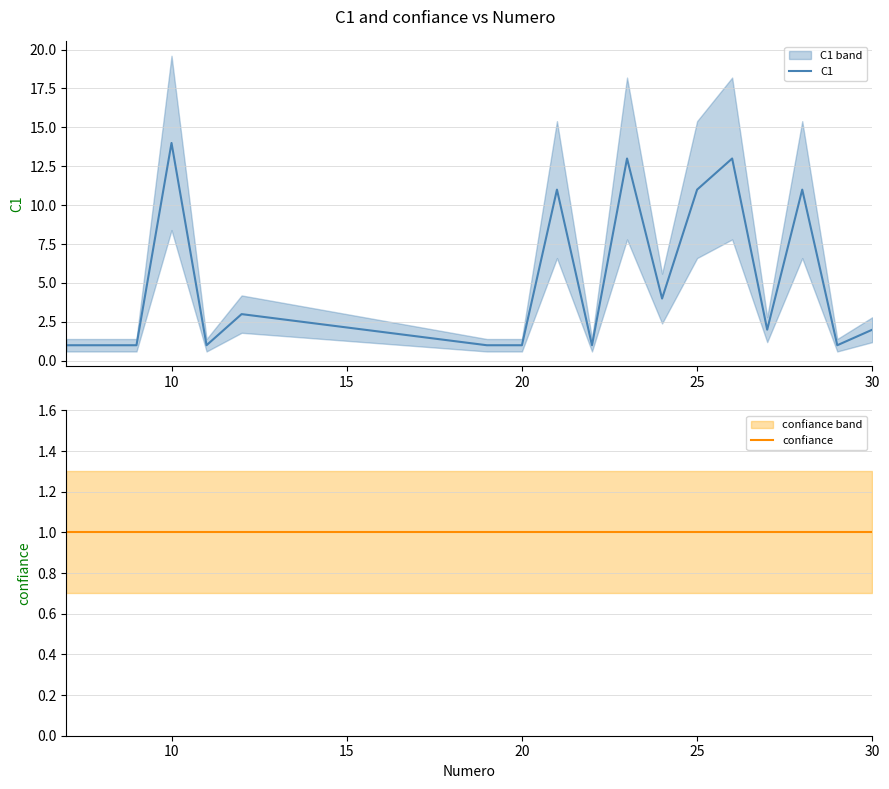

The value of C1 at 20 is 1. True or false?

True